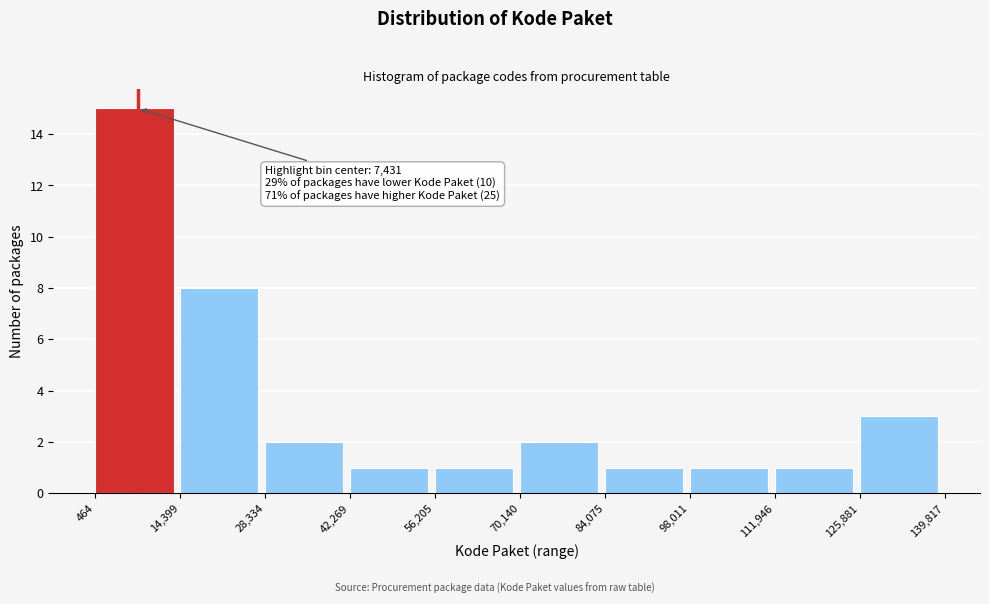

Which range on the x-axis has the tallest bar?

464 to 14,399